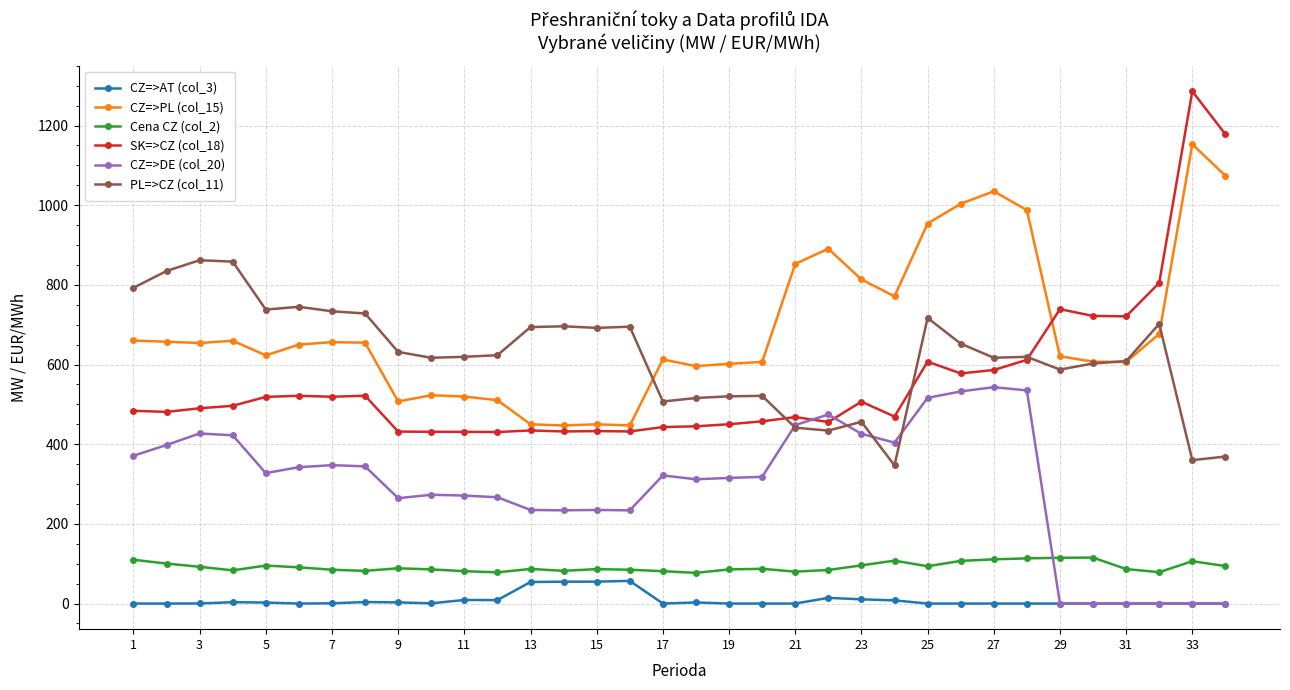

True or false: PL=>CZ (col_11) and CZ=>AT (col_3) cross at least once.

False